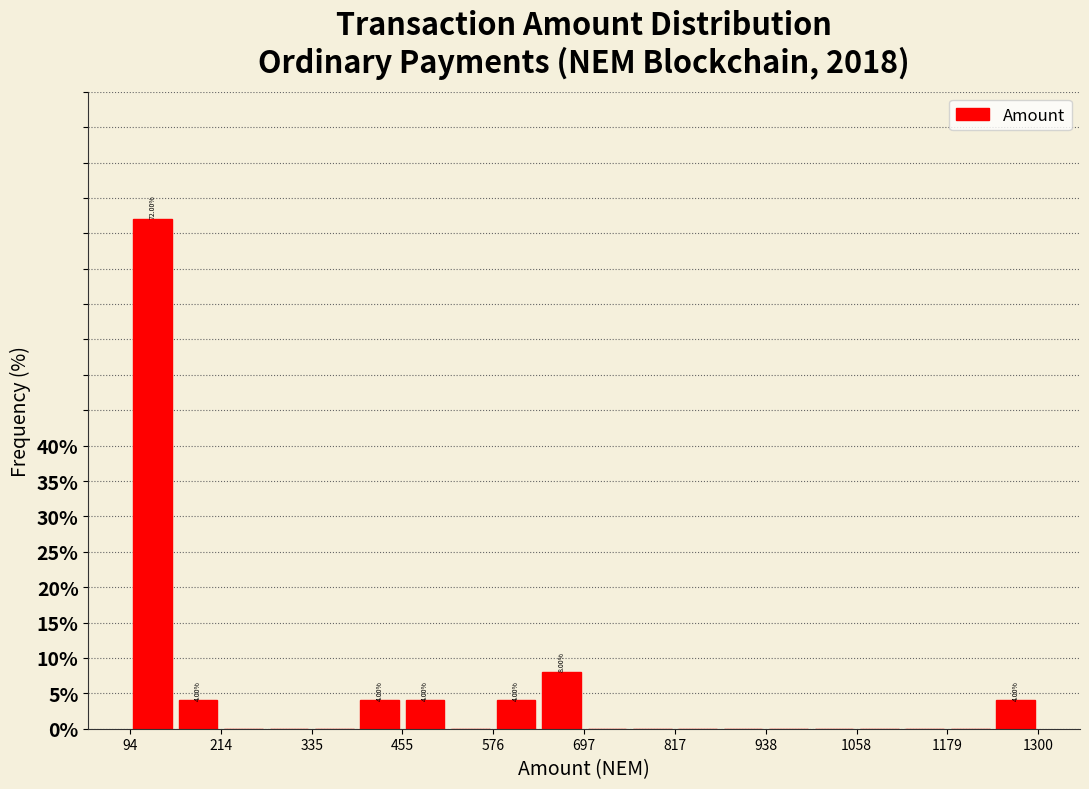

Read against the x-axis, roughly where is the centre of the tallest bar?

120